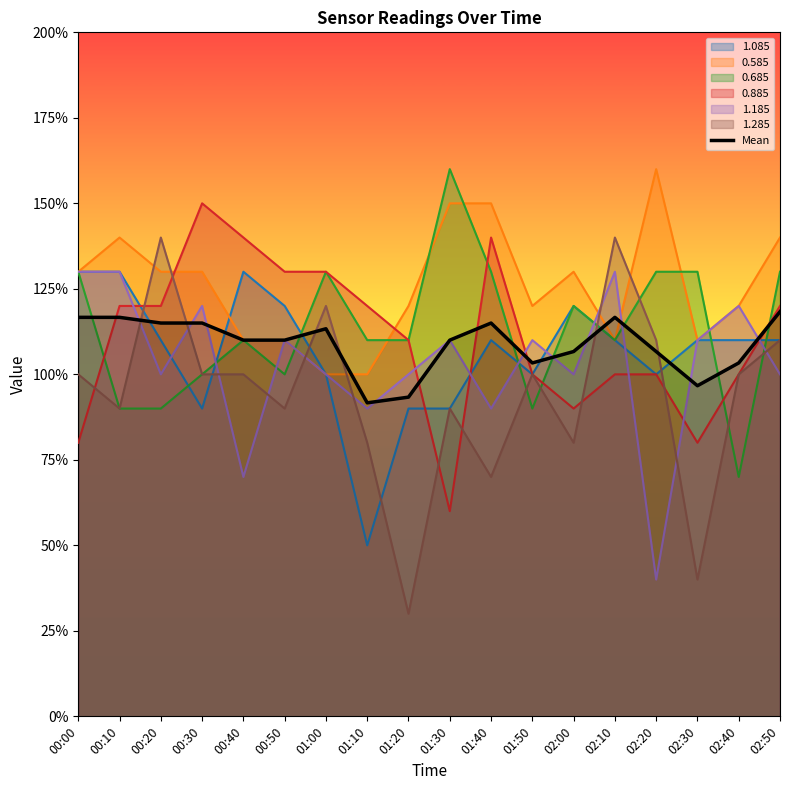

What is the difference between the values at 02:20 and 00:00?

0.1